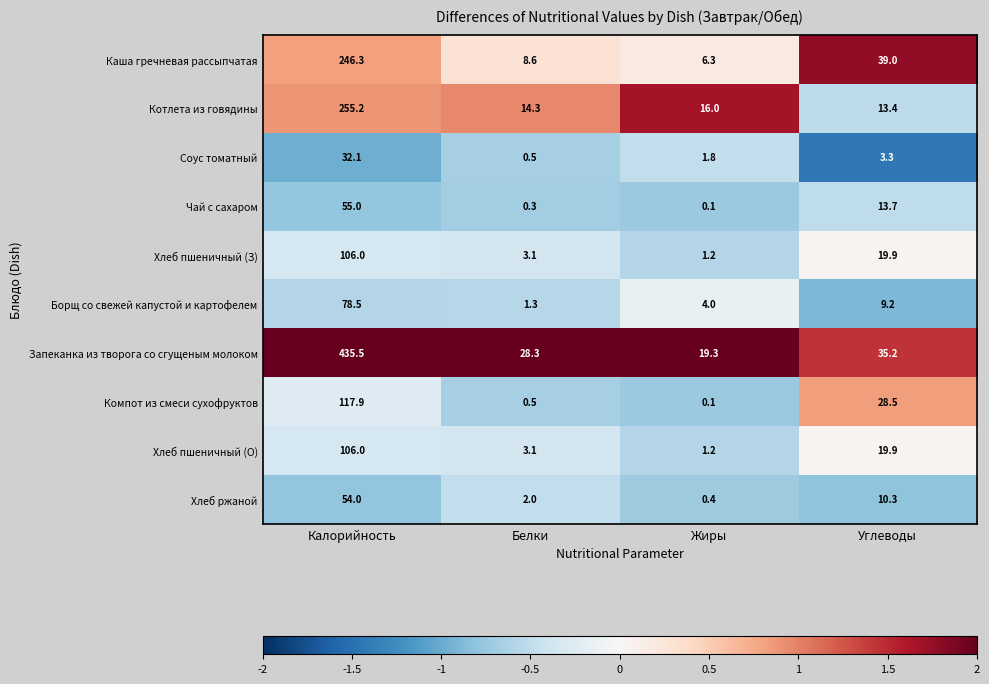

At how many categories does at least one series exceed 1?

4